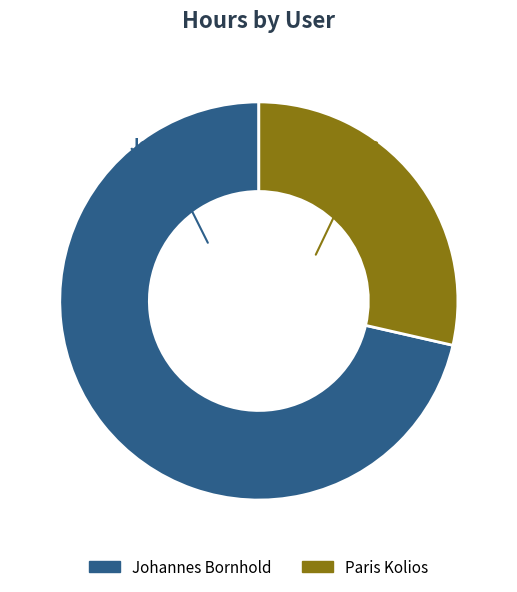

Approximately how many times larger is the value at Johannes Bornhold compared to Paris Kolios?

2.5